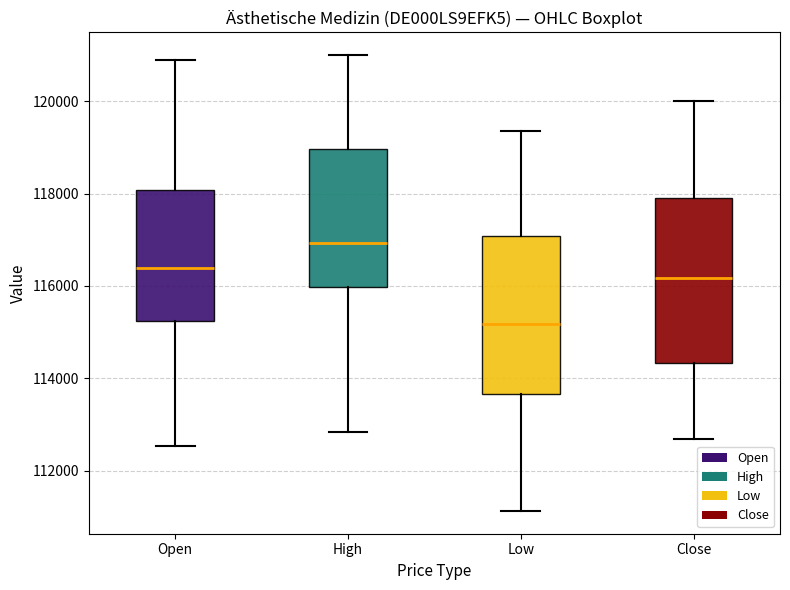

Which box has the lowest median line?

Low